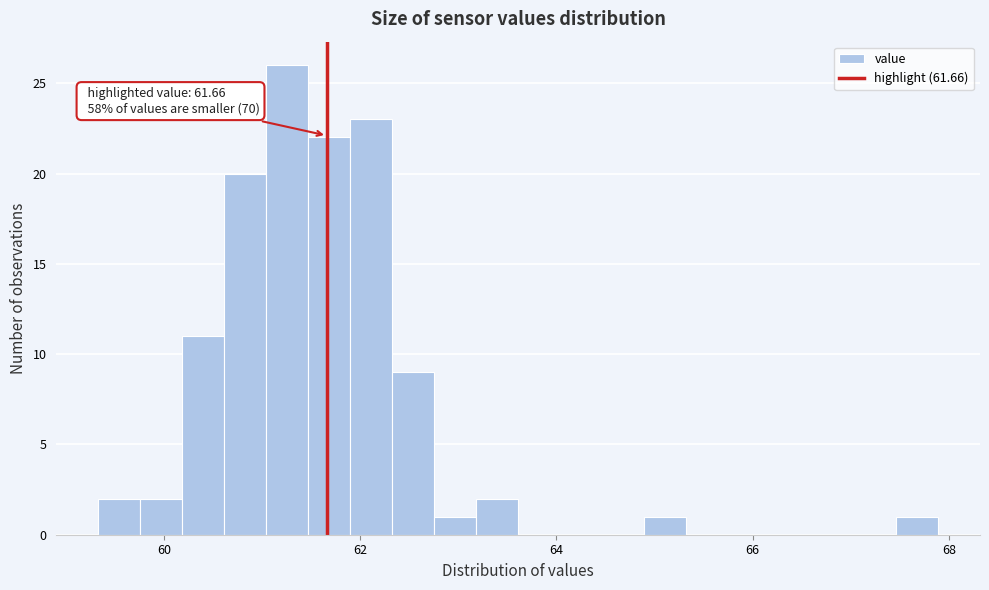

Read against the x-axis, roughly where is the centre of the tallest bar?

61.2